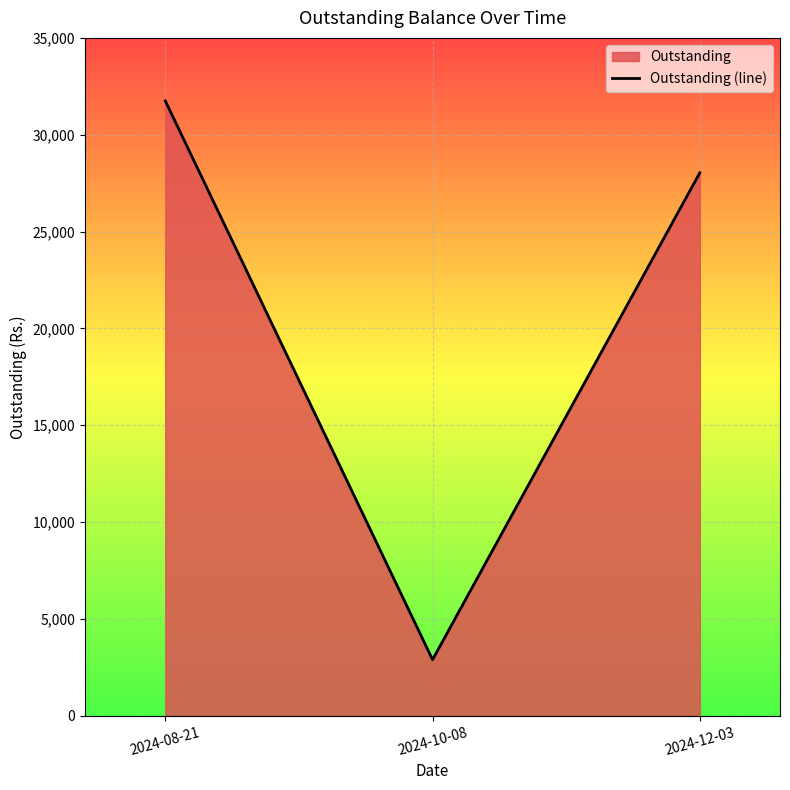

Reading left to right, transcribe all the data shown in this chart.

31748.0	2893.2	28035.6